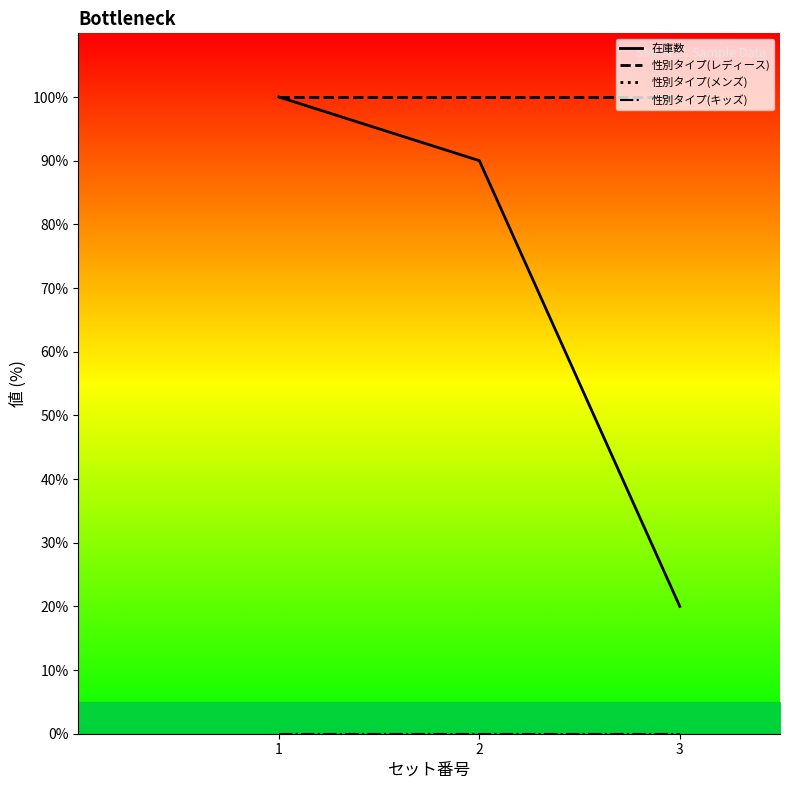

Count the number of categories in the chart.

3